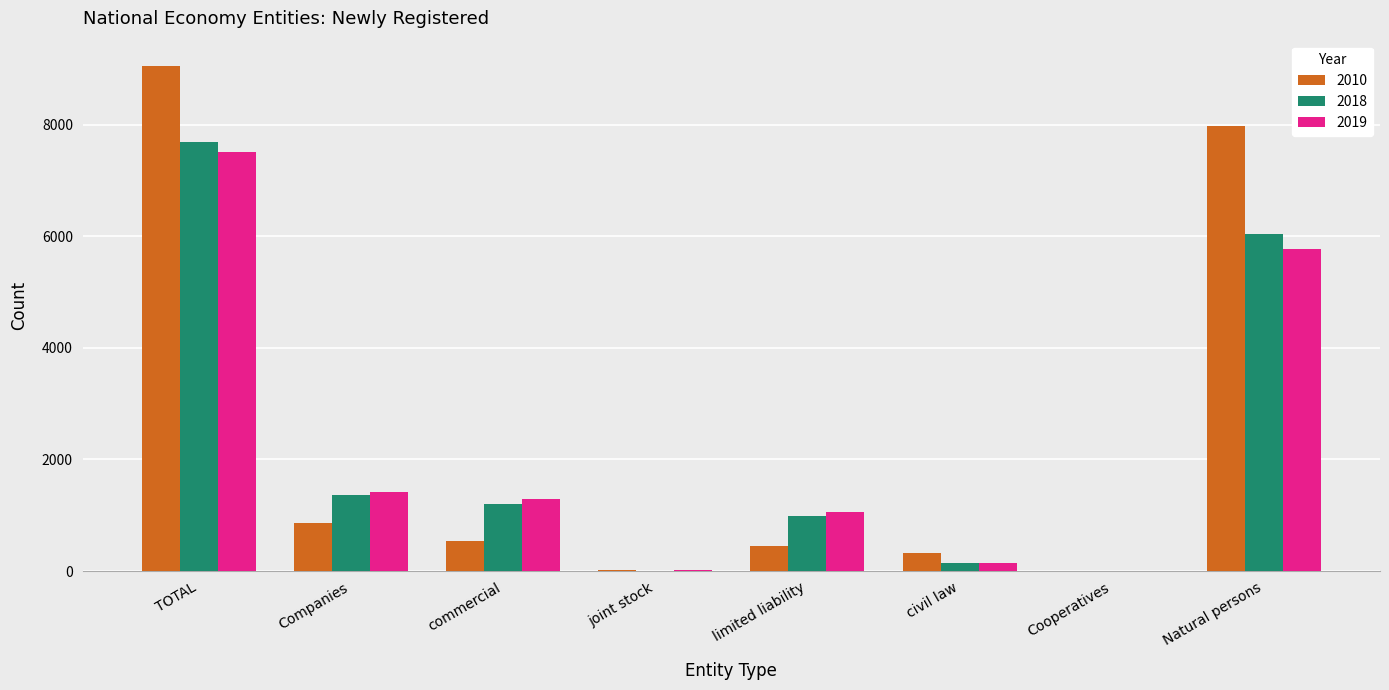

Is it true that 2018 equals 985 at limited liability?

True